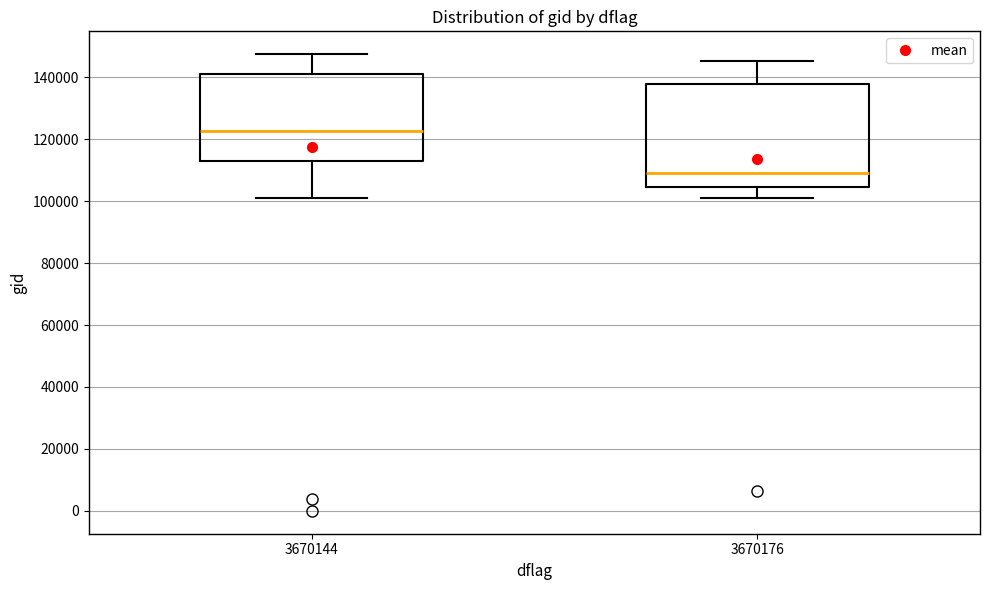

Comparing the boxes themselves (not the whiskers), which one is the tallest?

3670176